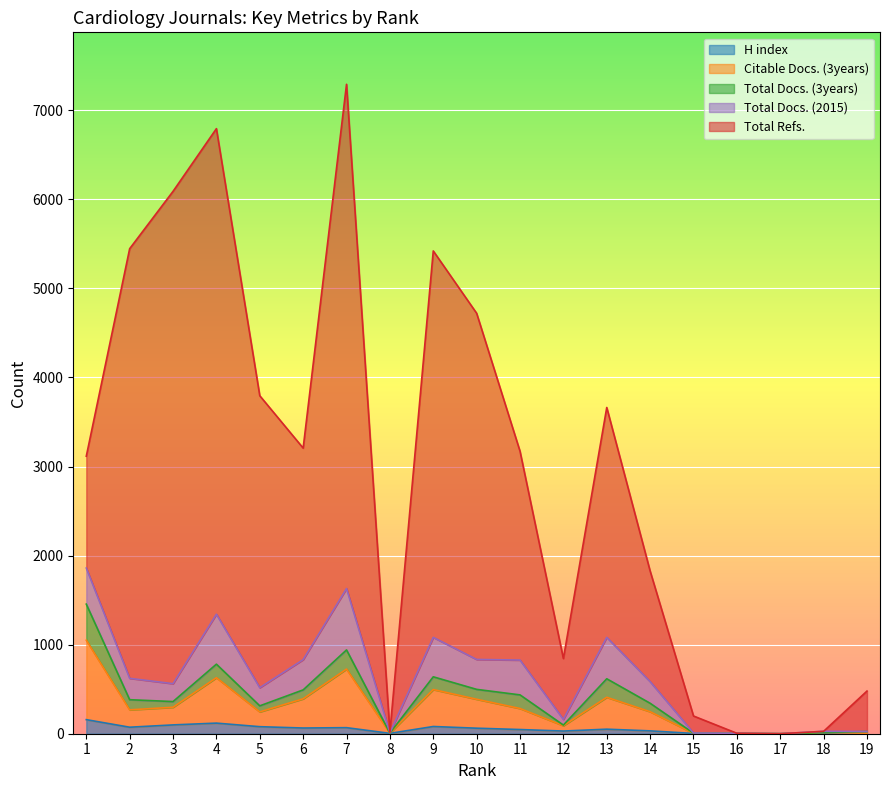

What is the difference between the highest and lowest values at 12?

814